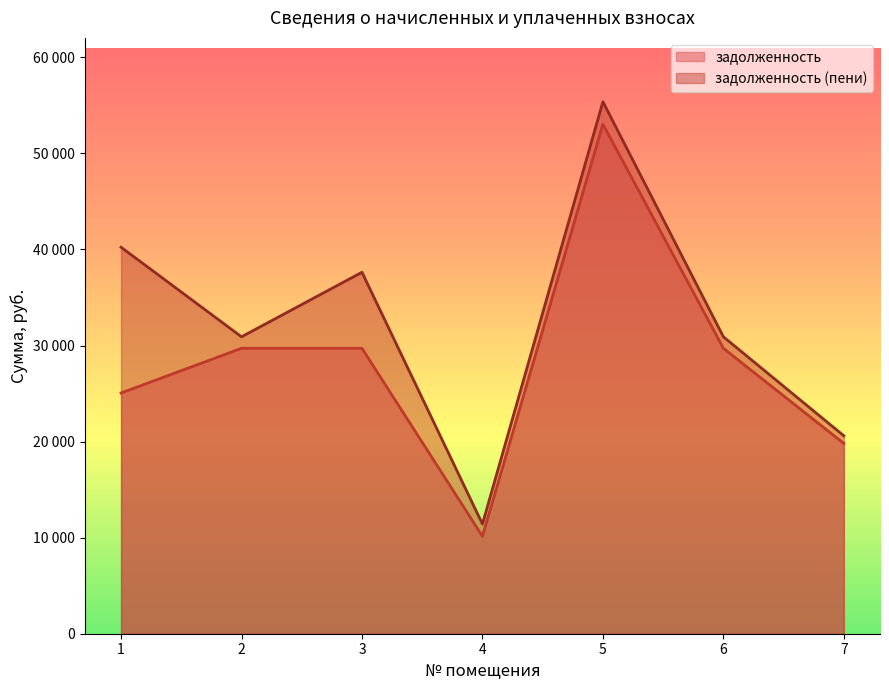

What is the approximate value of задолженность at 2?

29712.6